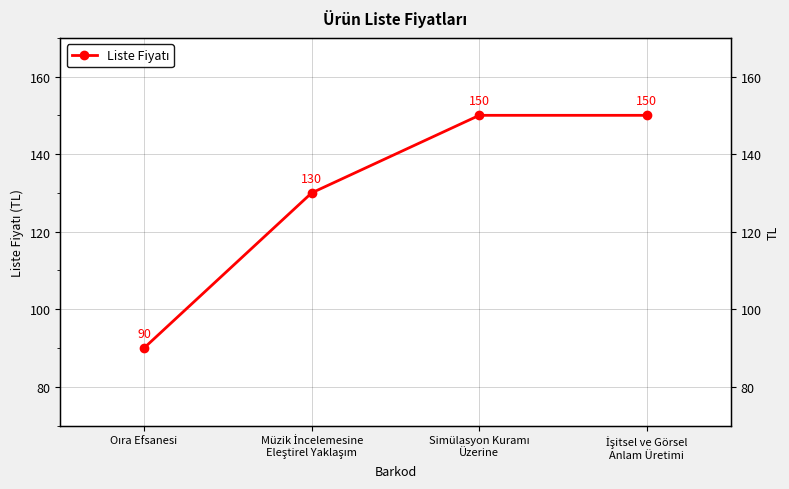

What is the value of the 1st point from the left?

90